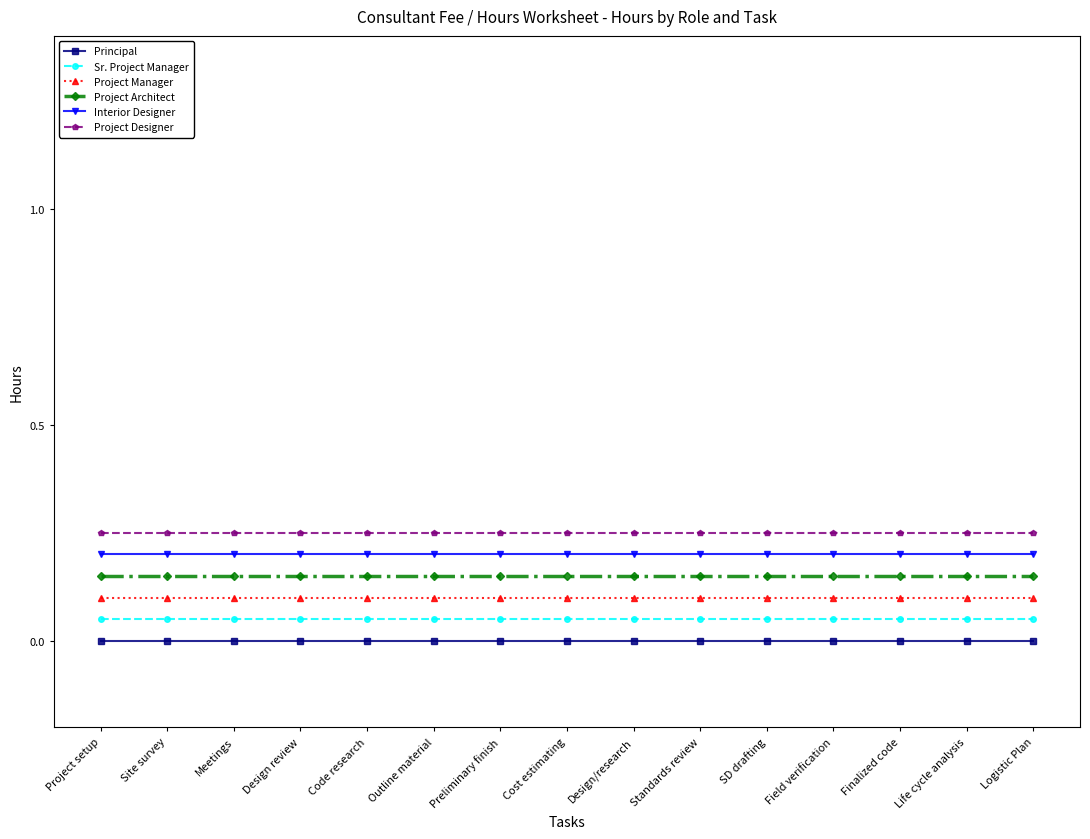

True or false: Project Designer and Project Manager intersect in this chart.

False